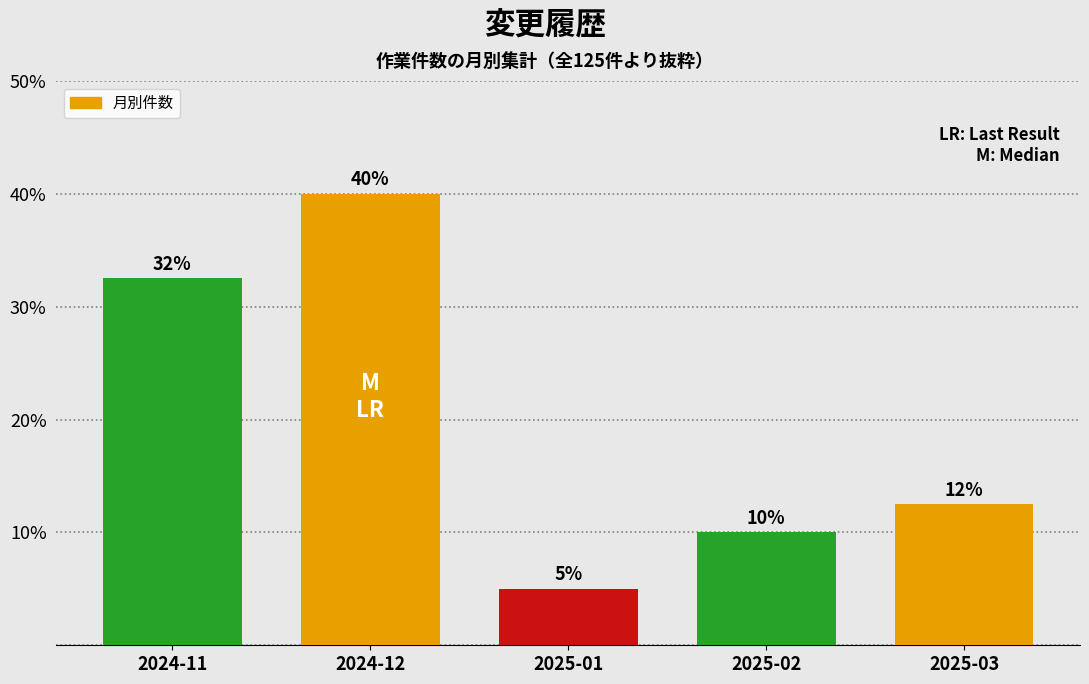

Where does the data first go above 12?

2024-11